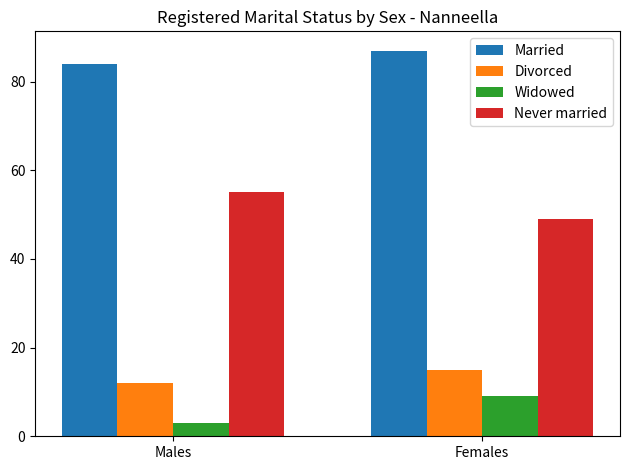

Rank the series by their maximum value, from lowest to highest.

Widowed, Divorced, Never married, Married